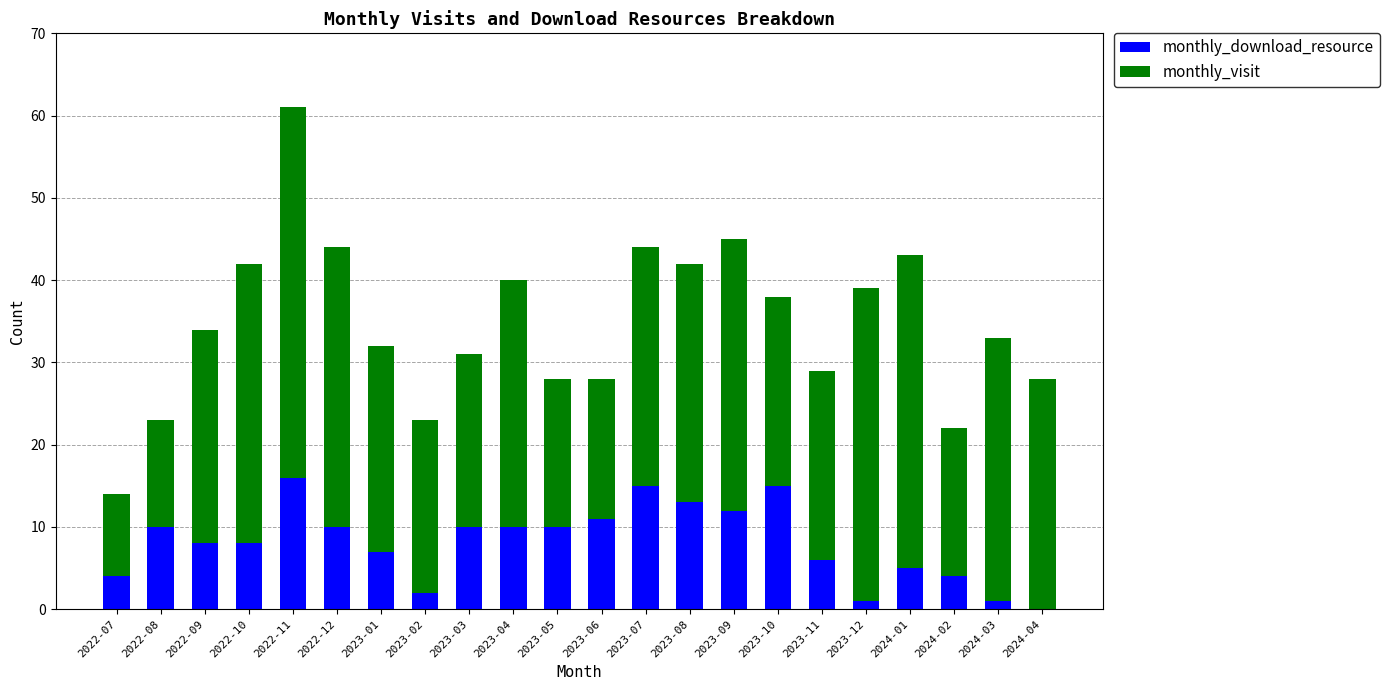

What is the sum of the monthly_download_resource values at 2022-11 and 2023-03?

26